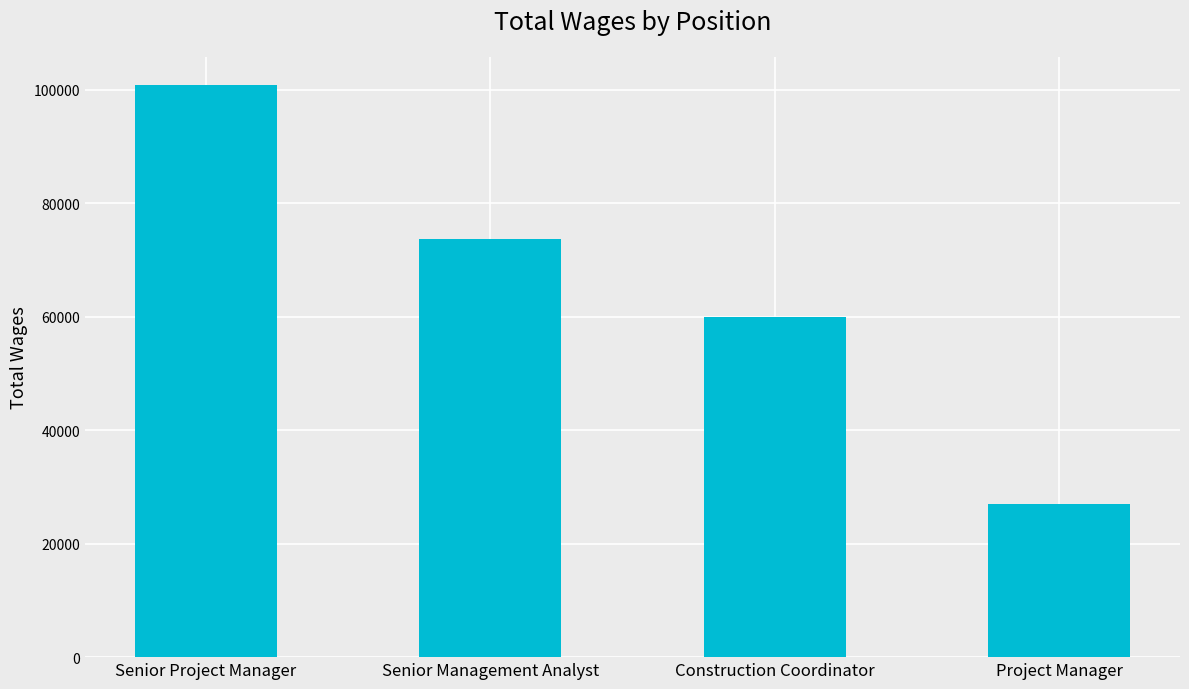

At which category does the chart reach its peak across all series?

Senior Project Manager